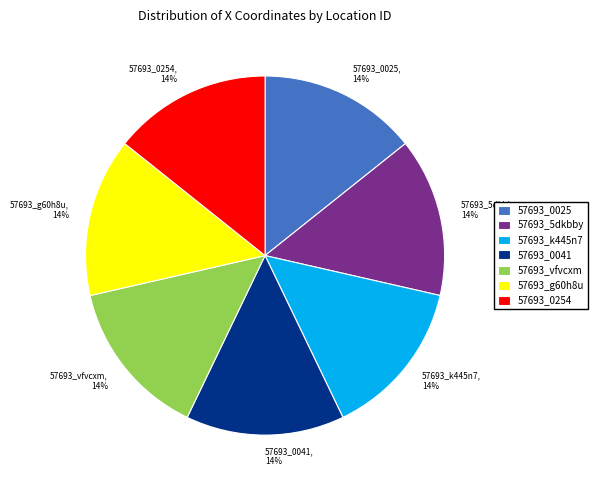

To the nearest percent, what percentage of the pie is 57693_5dkbby?

14%